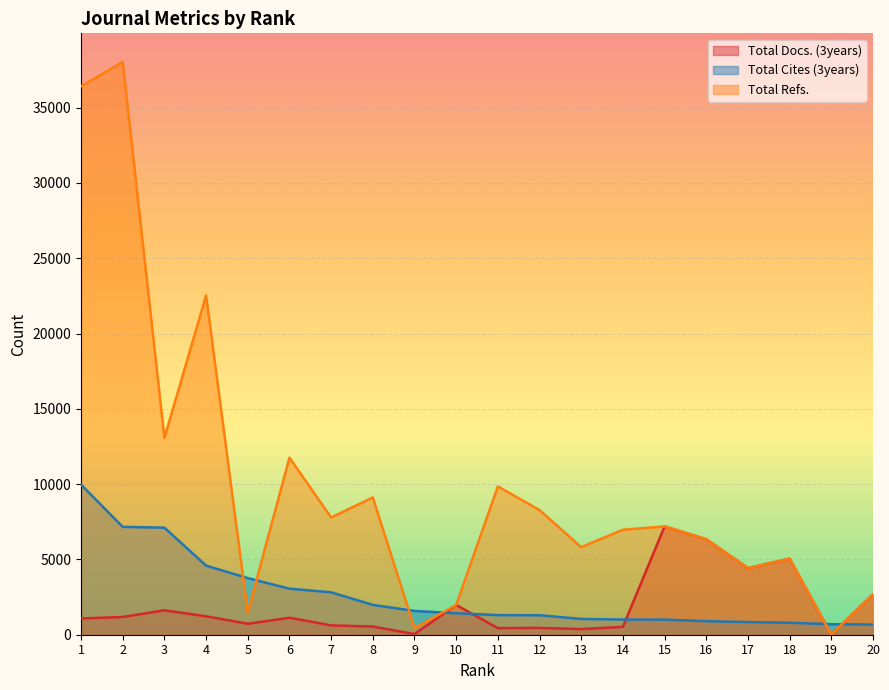

How many lines are shown in the chart?

3